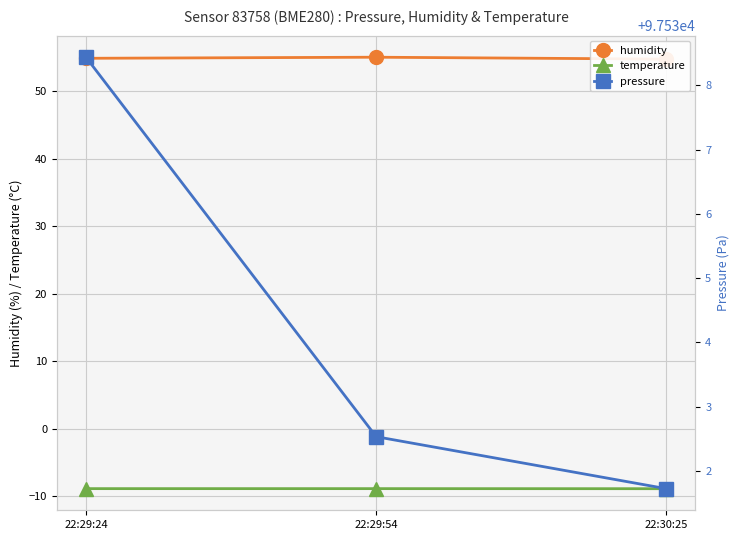

The value of temperature at 22:29:24 is -8.9. True or false?

True